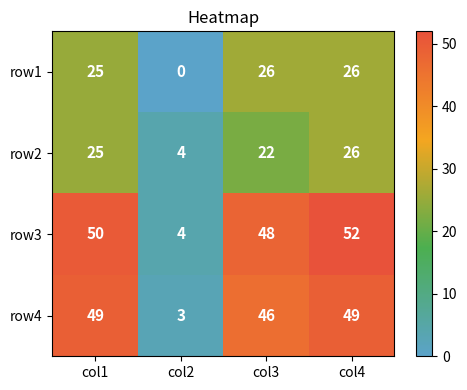

Which series has the largest range (max minus min)?

row3